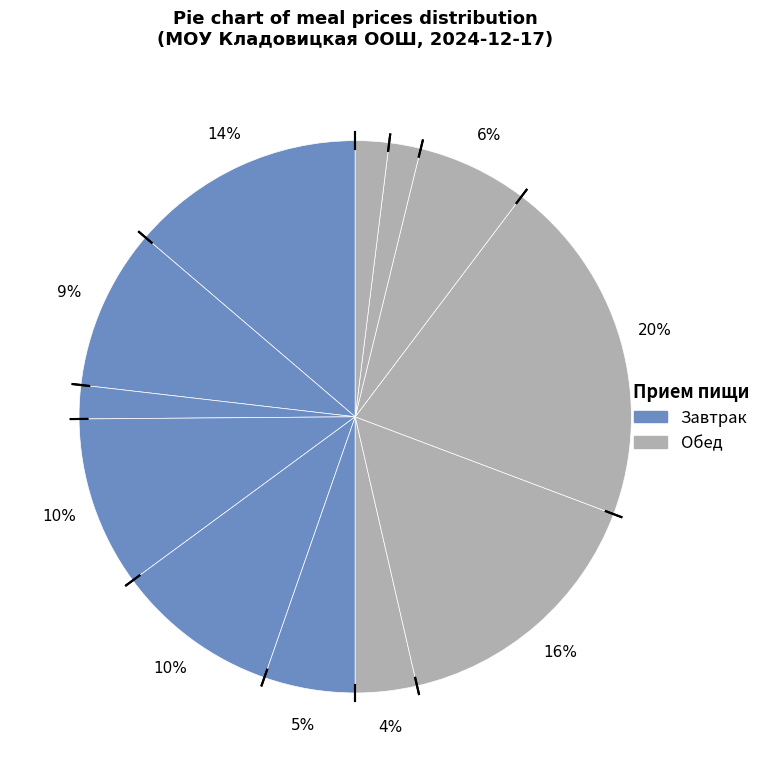

Count the number of slices in the pie.

12